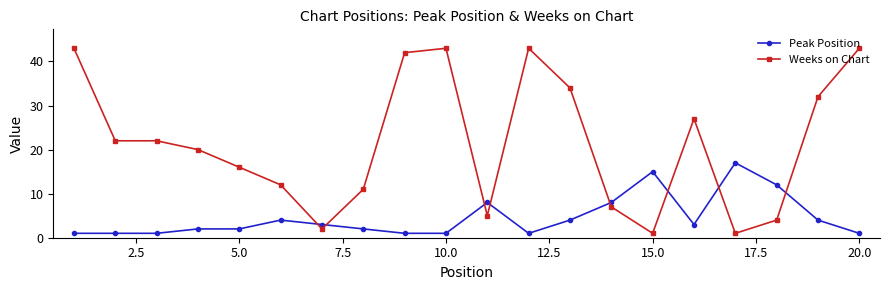

Count the number of categories in the chart.

20